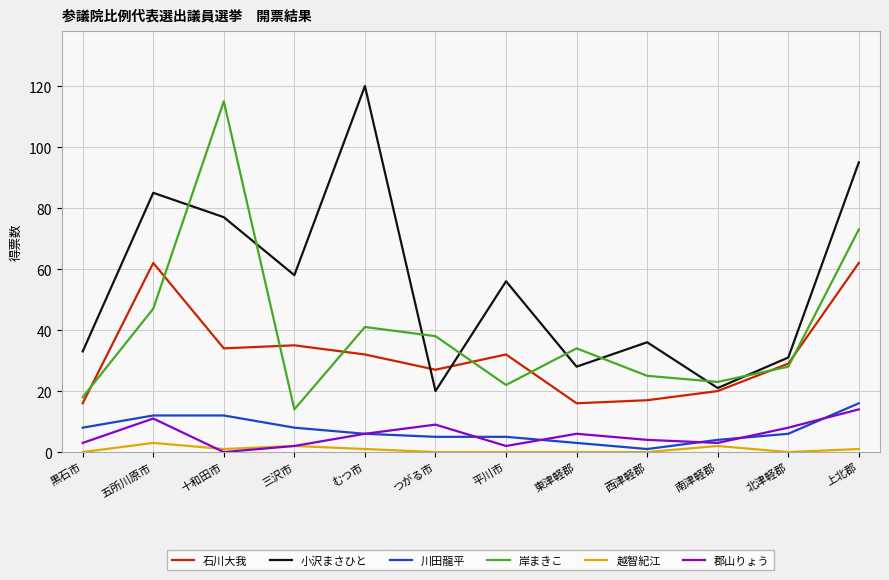

Which category has the highest value in the 郡山りょう series?

上北郡